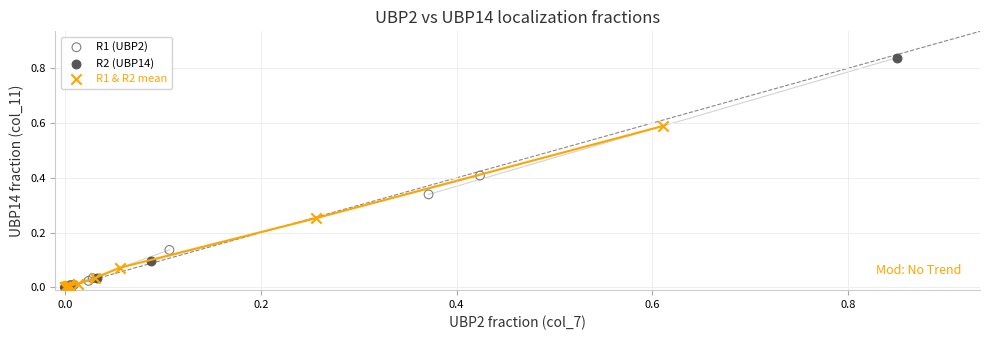

Which series has the widest spread of Y values?

R2 (UBP14)